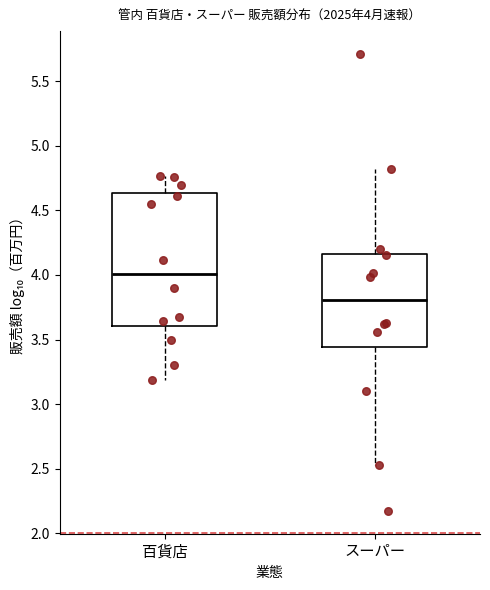

Which box has the highest median line?

百貨店